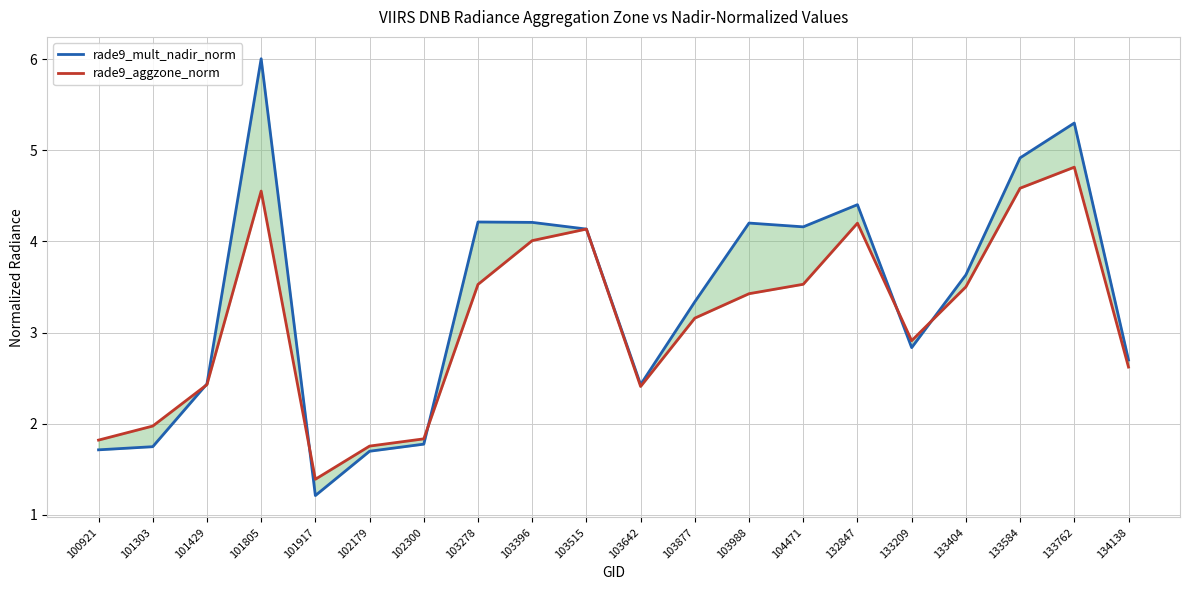

Where do rade9_aggzone_norm and rade9_mult_nadir_norm first cross each other?

101303 and 101429